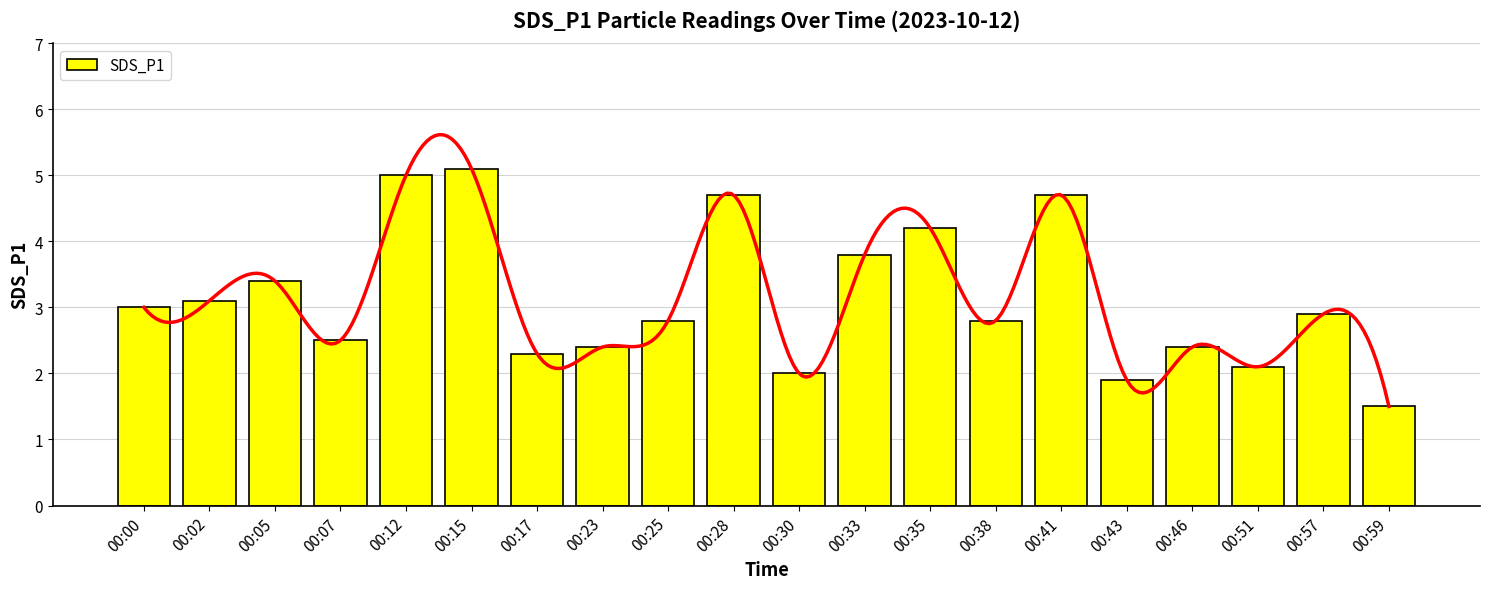

What is the value of the 6th bar from the left?

5.1